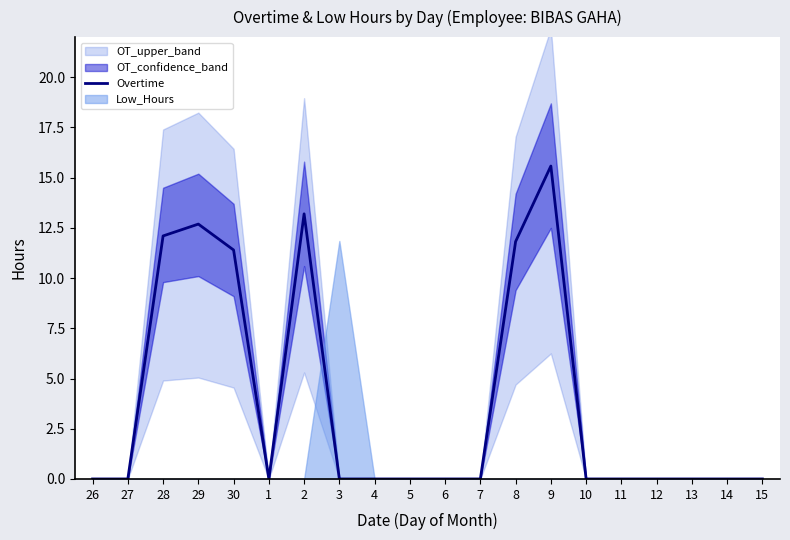

Where is the first local maximum?

29